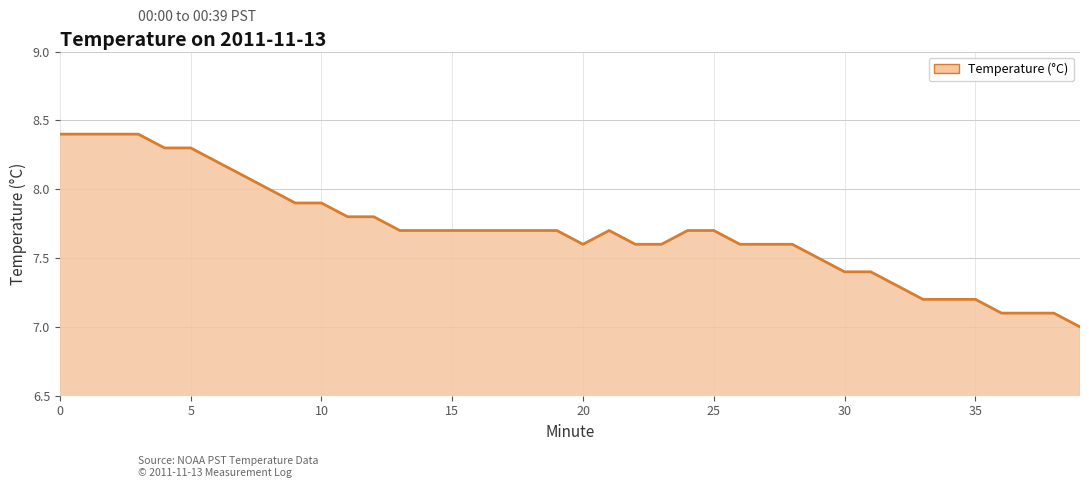

Count the number of data series in this chart.

1